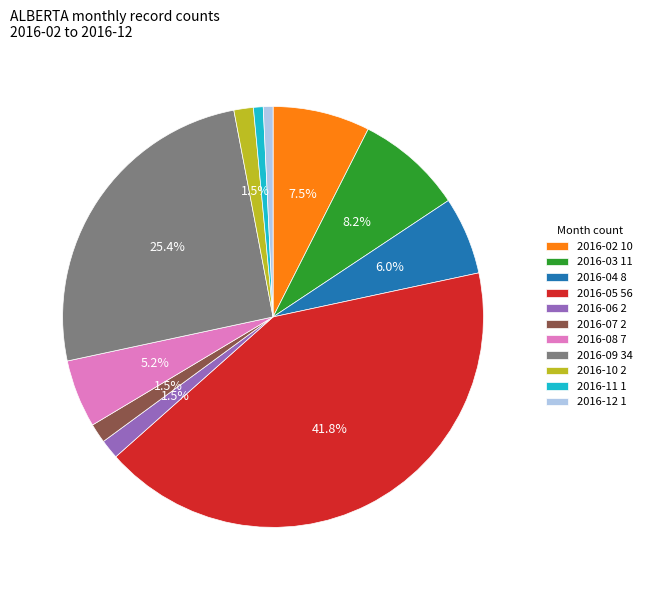

True or false: 2016-10 accounts for 11% of the total.

False